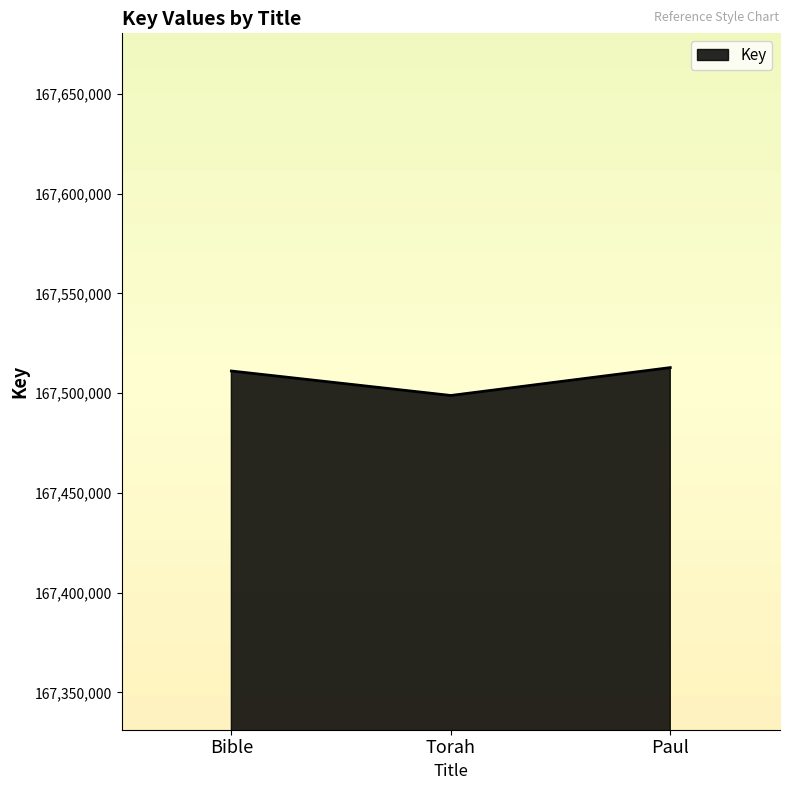

How many categories are shown in the chart?

3